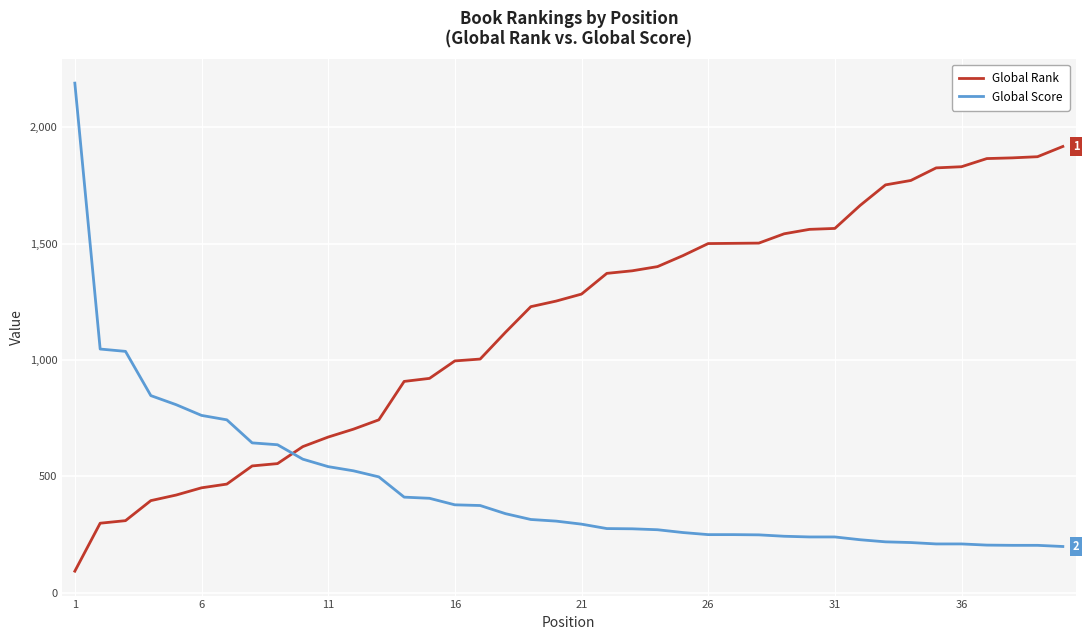

True or false: Global Rank and Global Score cross at least once.

True